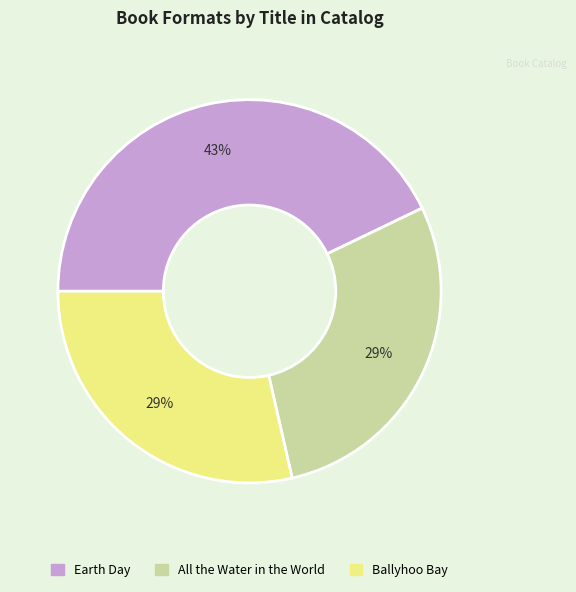

Is it true that Earth Day is 37% of the pie?

False